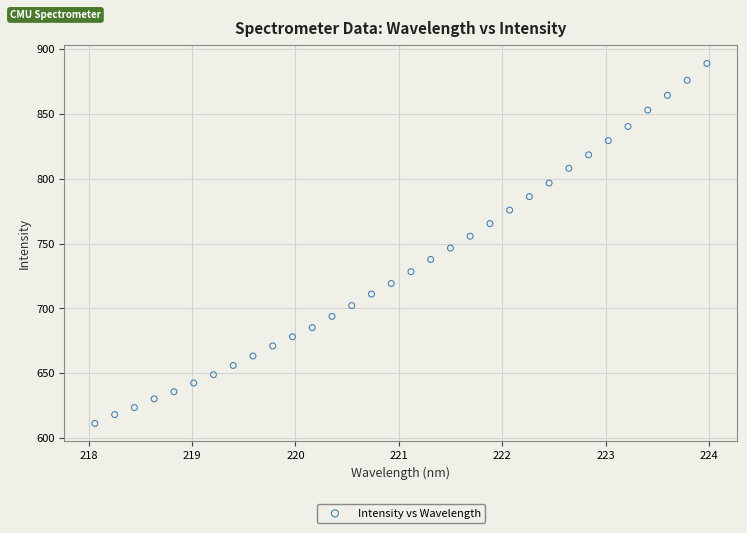

What is the range of Y values (max minus min)?

277.2